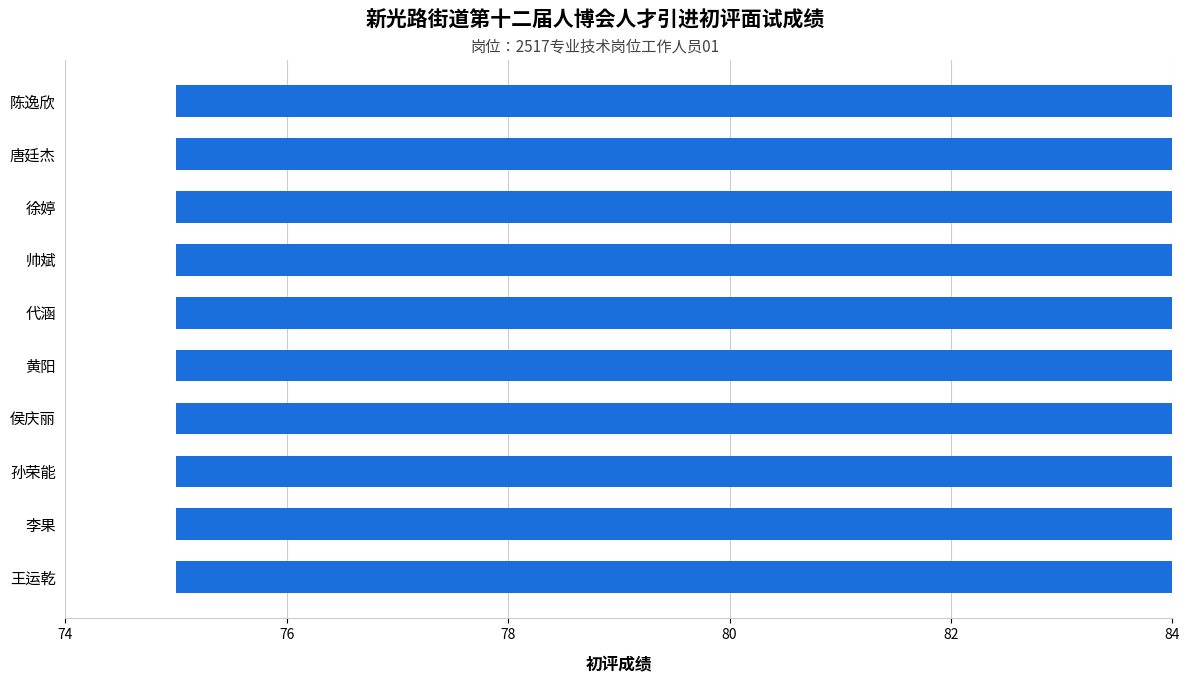

True or false: the data shows 117.4 at 王运乾.

False